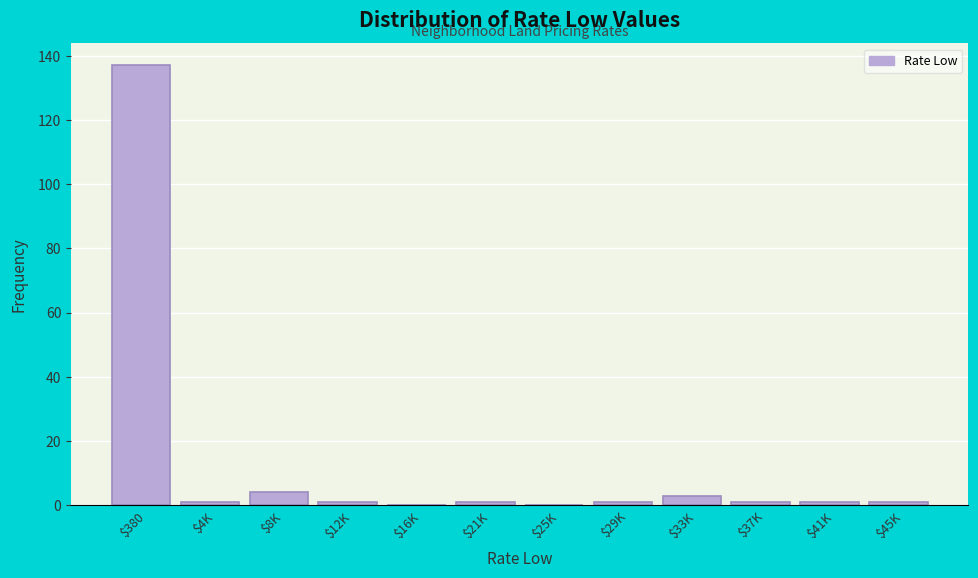

True or false: the data shows 243 at $380.

False